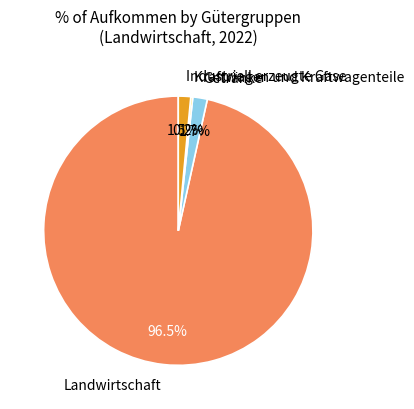

Which category has the biggest portion of the pie?

Landwirtschaft